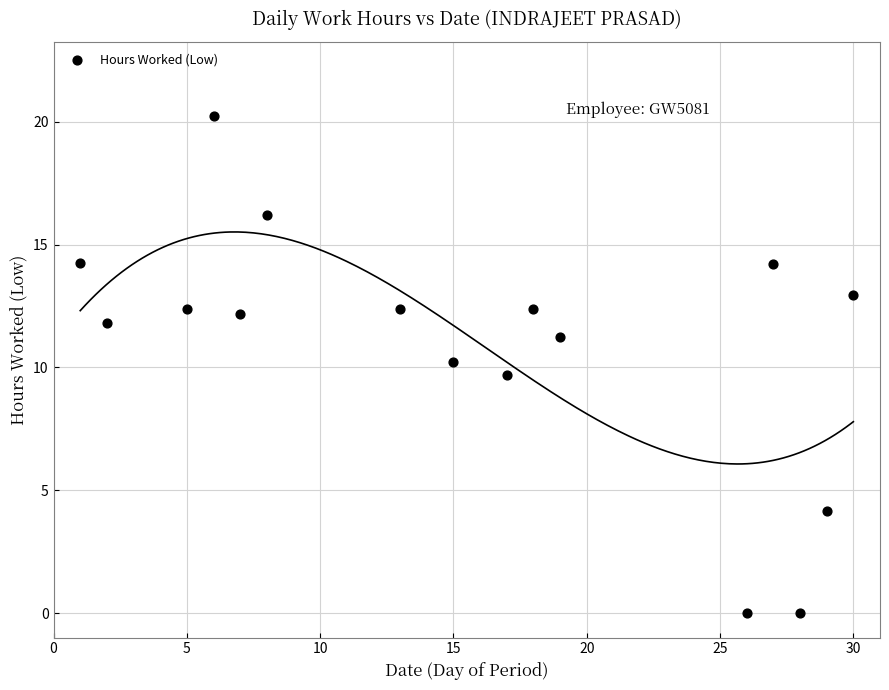

What is the range of Y values (max minus min)?

20.2